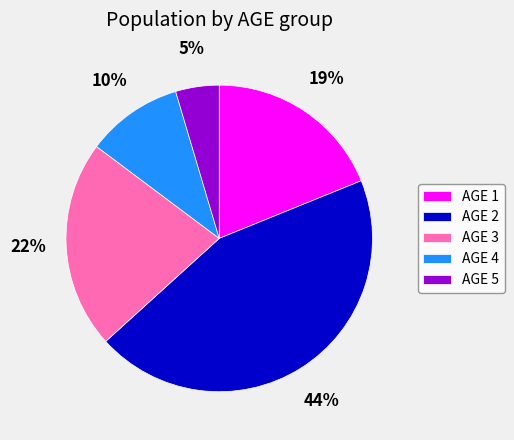

How many slices are in this pie chart?

5